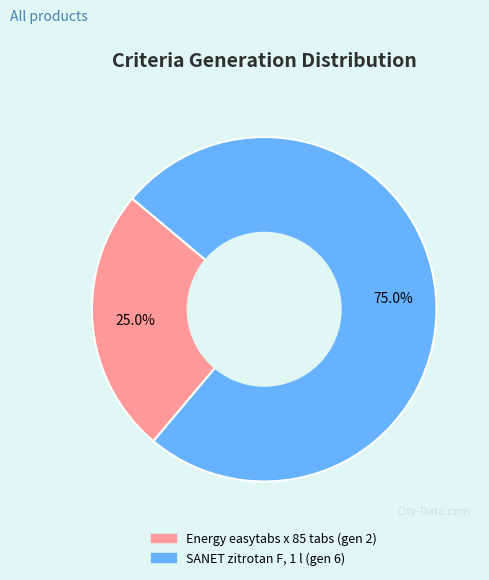

Between Energy easytabs x 85 tabs and SANET zitrotan F, 1 l, which is larger?

SANET zitrotan F, 1 l